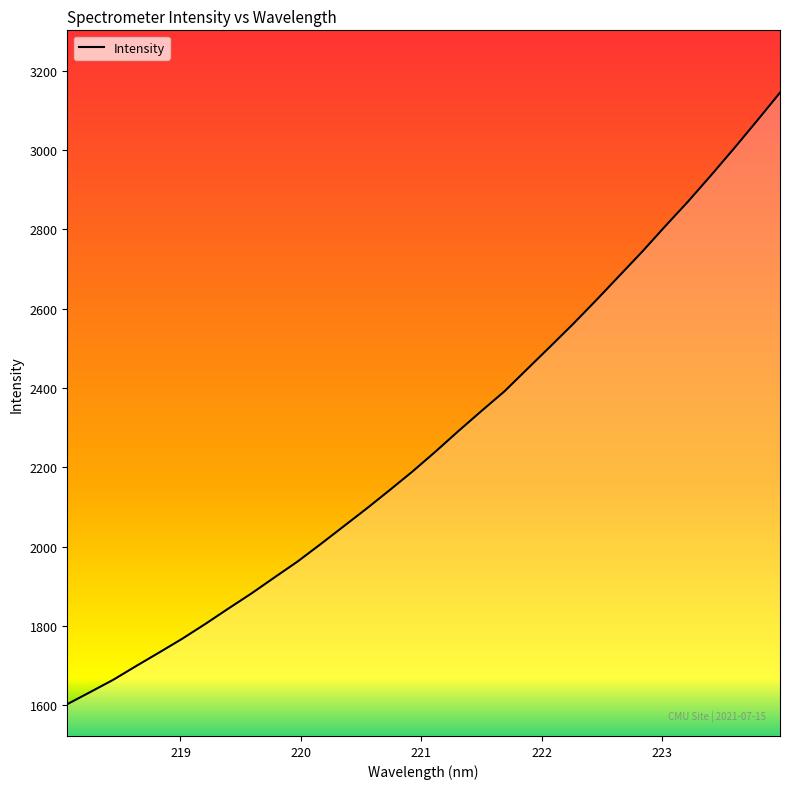

How many lines are shown in the chart?

1